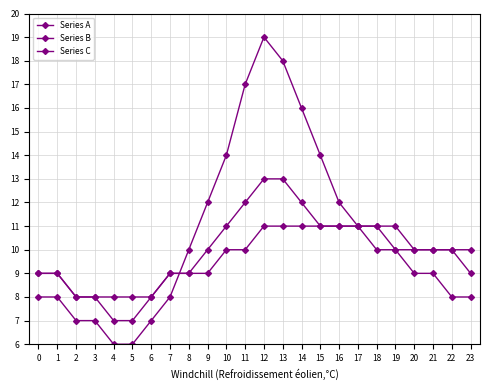

The value of Series B at 14 is 7. True or false?

False